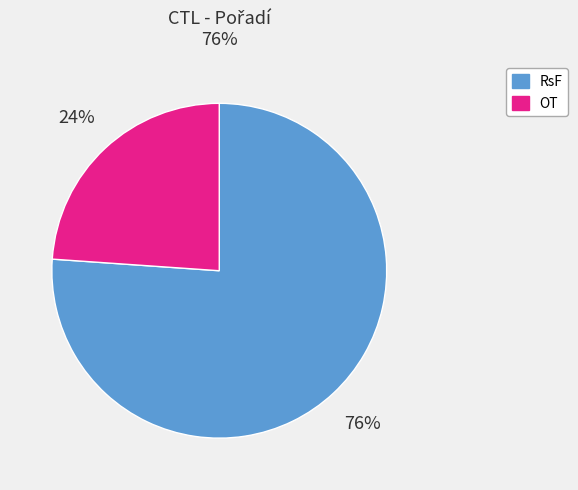

Count the number of slices in the pie.

2